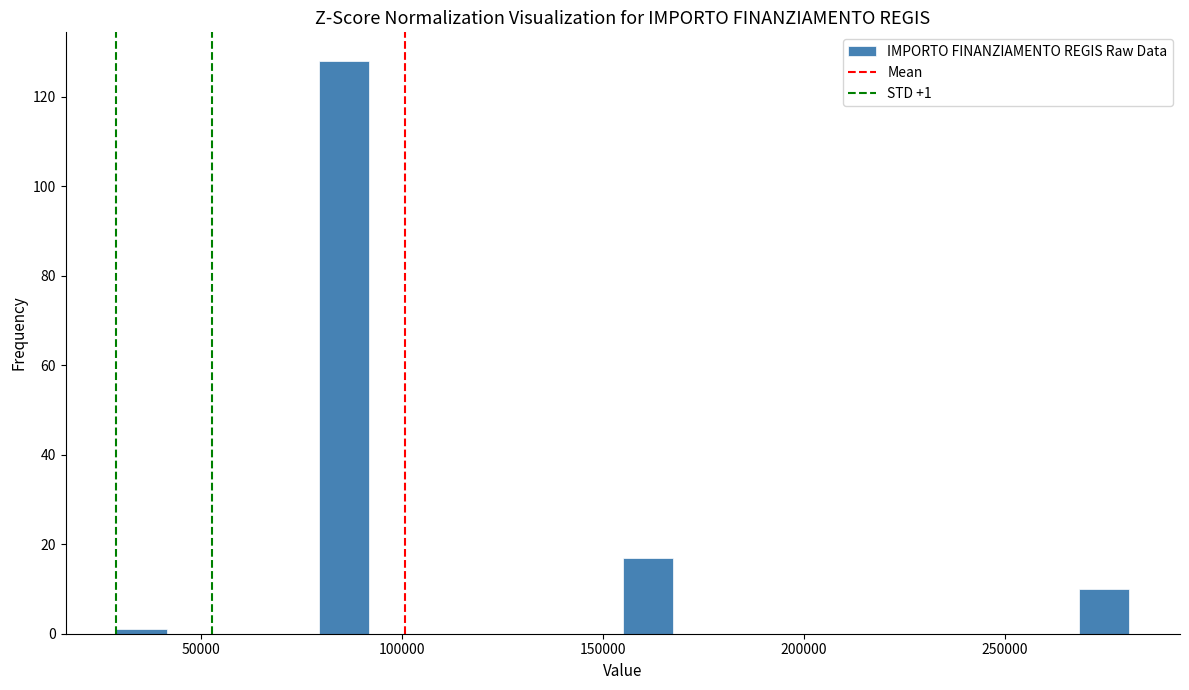

Read against the x-axis, roughly where is the centre of the tallest bar?

85000